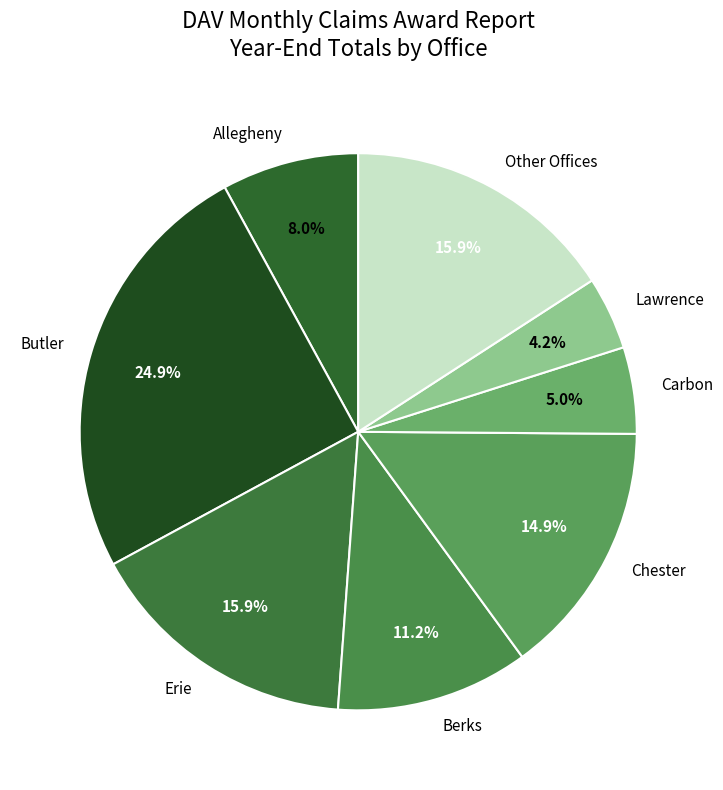

How many slices are in this pie chart?

8